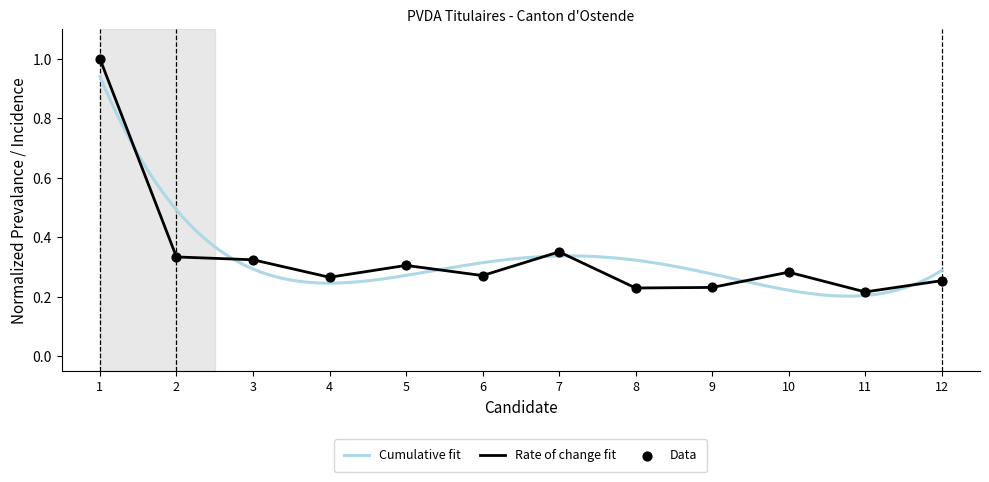

The Rate of change fit series shows 0.1 at 8. True or false?

False